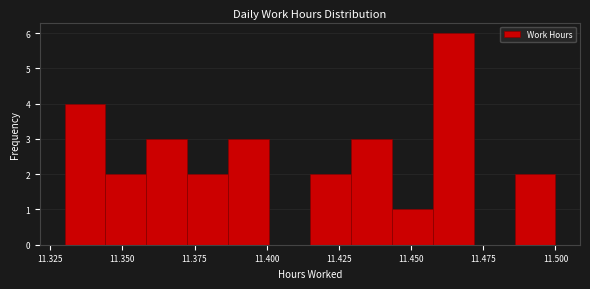

Around what value on the x-axis is the tallest bar? Give the approximate position of its centre, as read against the axis.

11.465